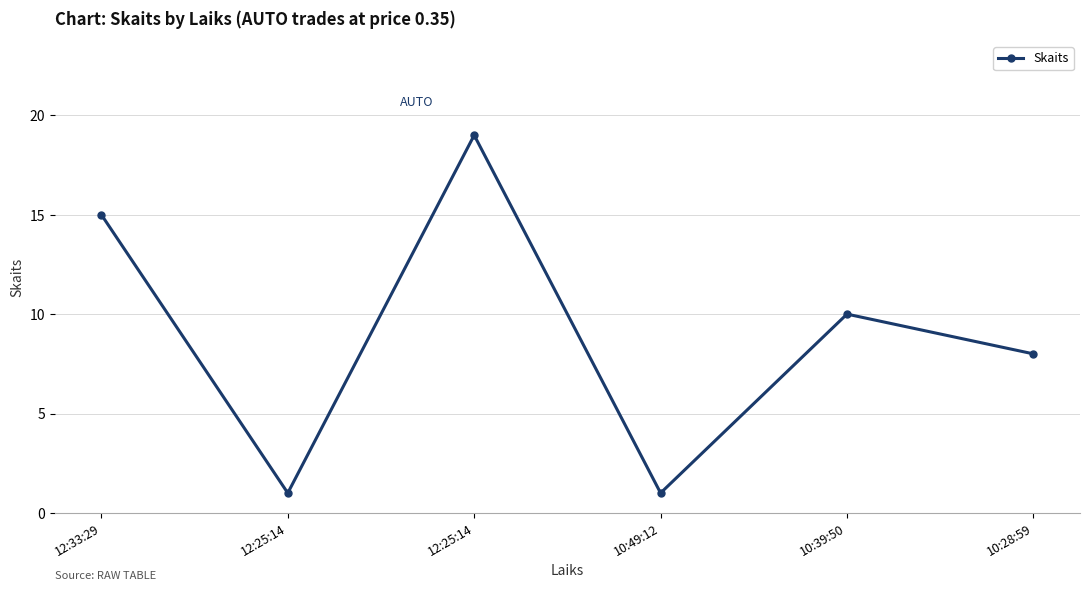

Reading left to right, what are all the values shown in this chart?

12:33:29=15	12:25:14=1	12:25:14=19	10:49:12=1	10:39:50=10	10:28:59=8